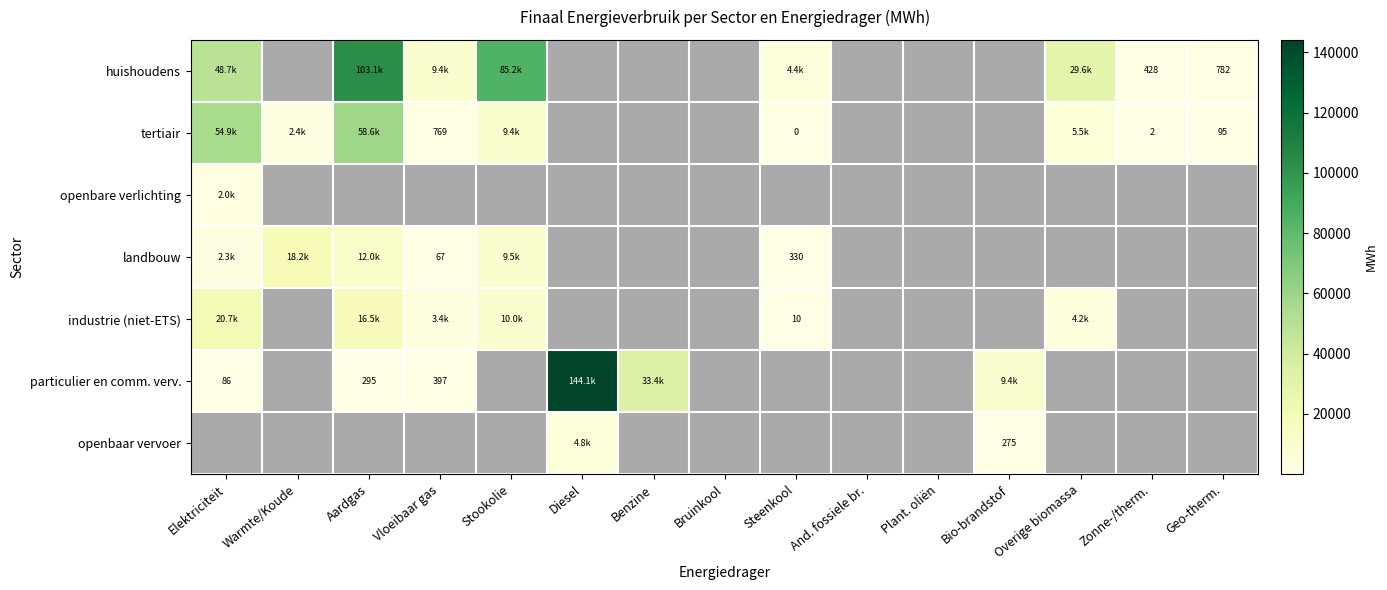

What is the sum of all particulier en comm. verv. values?

187688.0